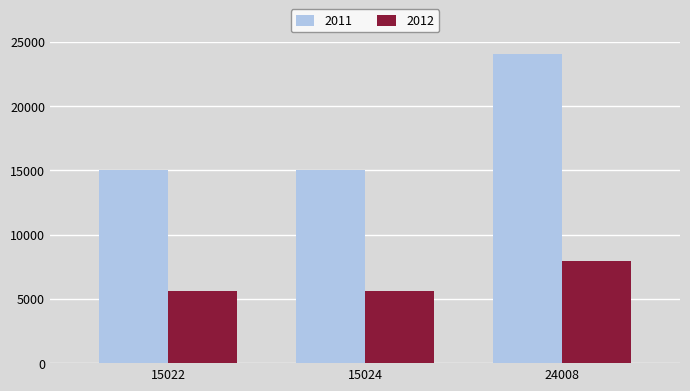

At how many categories does at least one series exceed 17950?

1